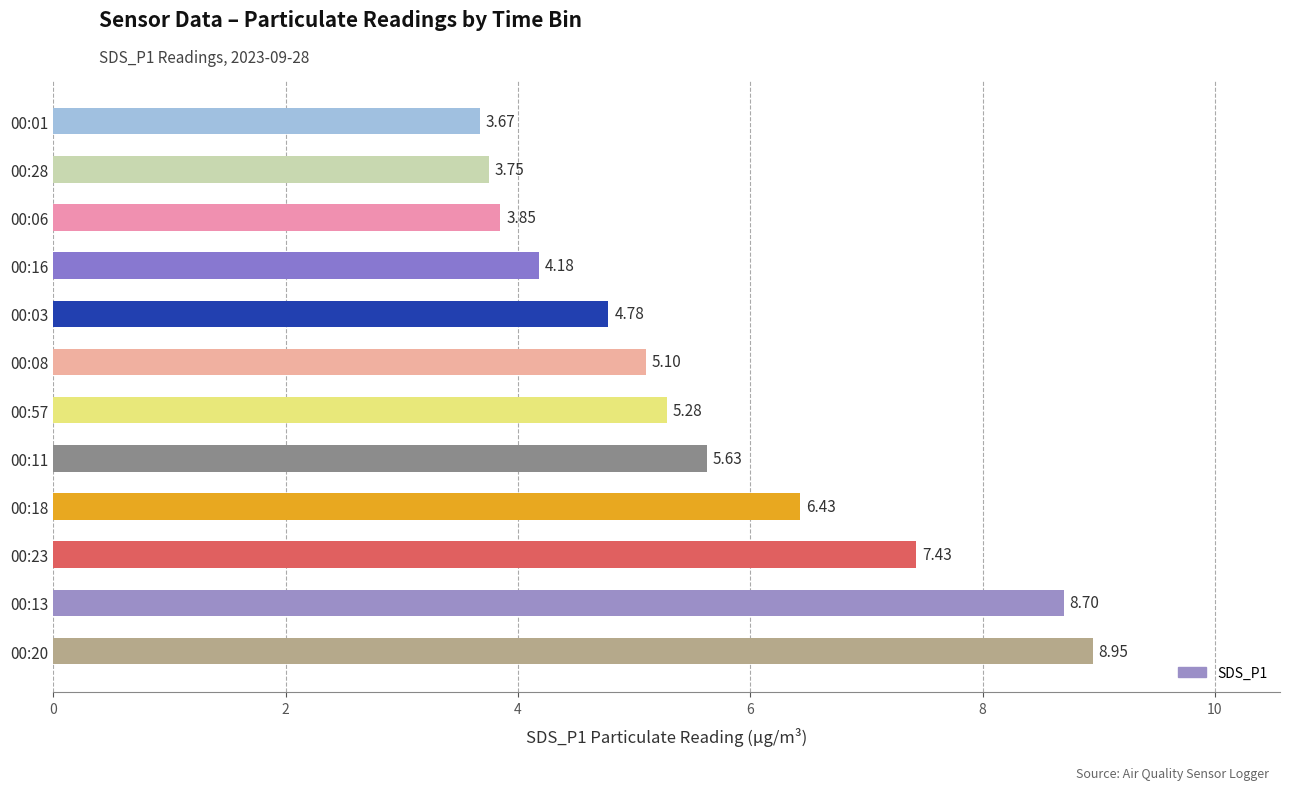

How many distinct data groups are displayed?

1